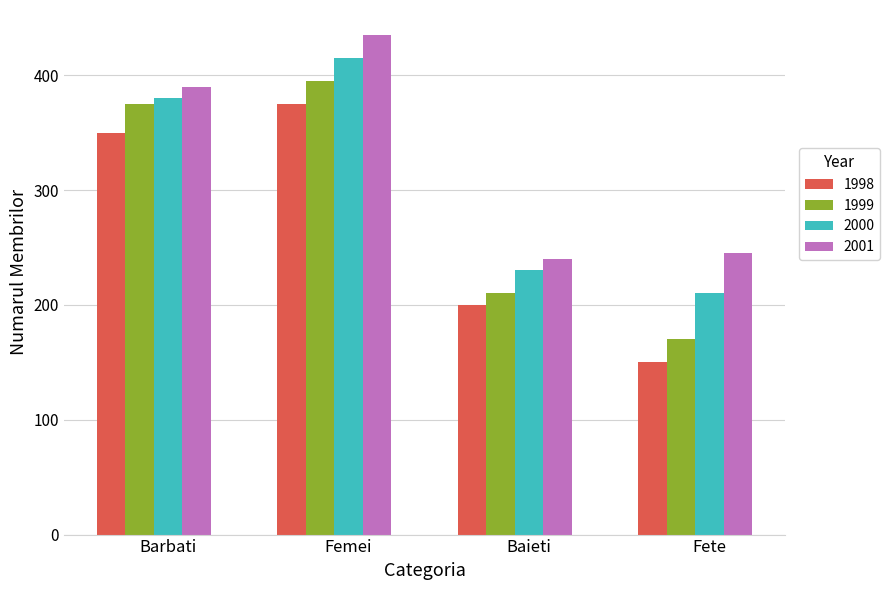

At which category is the sum across all series the highest?

Femei